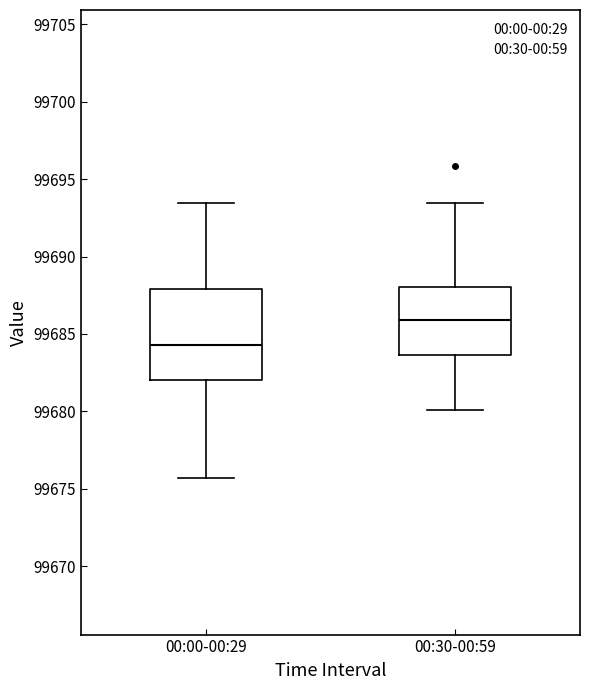

Reading left to right, transcribe this box plot: for each box, give where its median line is, the range the box spans, and where its two whiskers end, as read against the y-axis. The values are not printed on the chart, so give them approximately, as read against the axis.

00:00-00:29: median 99684.5, box 99682.0 to 99688.0, whiskers 99675.5 to 99693.5
00:30-00:59: median 99686.0, box 99683.5 to 99688.0, whiskers 99680.0 to 99693.5